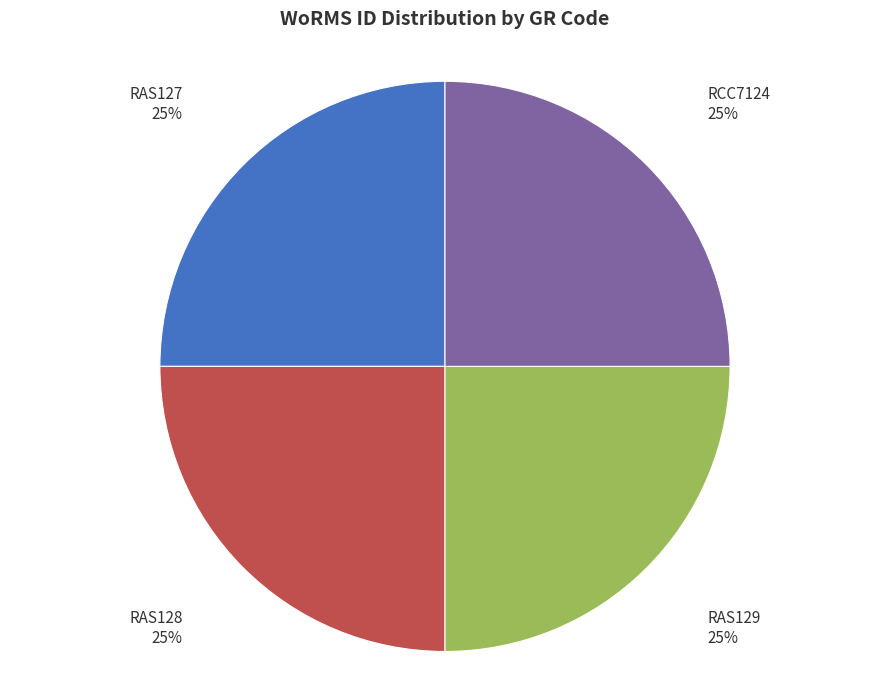

The RAS128 slice represents 25% of the pie. True or false?

True